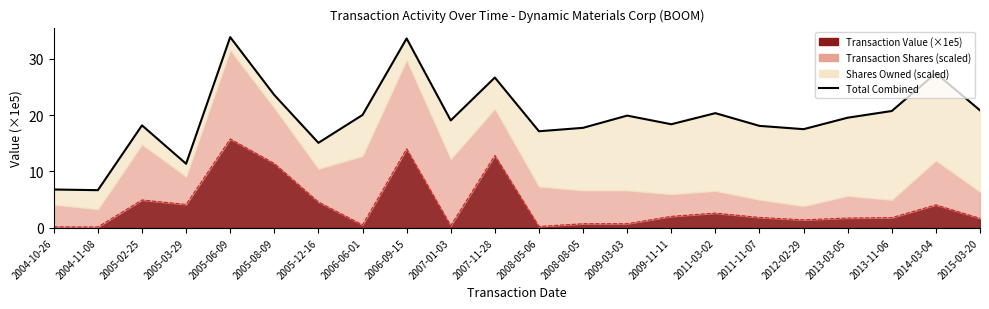

What is the ratio of the value at 2009-11-11 to the value at 2013-11-06?

0.9